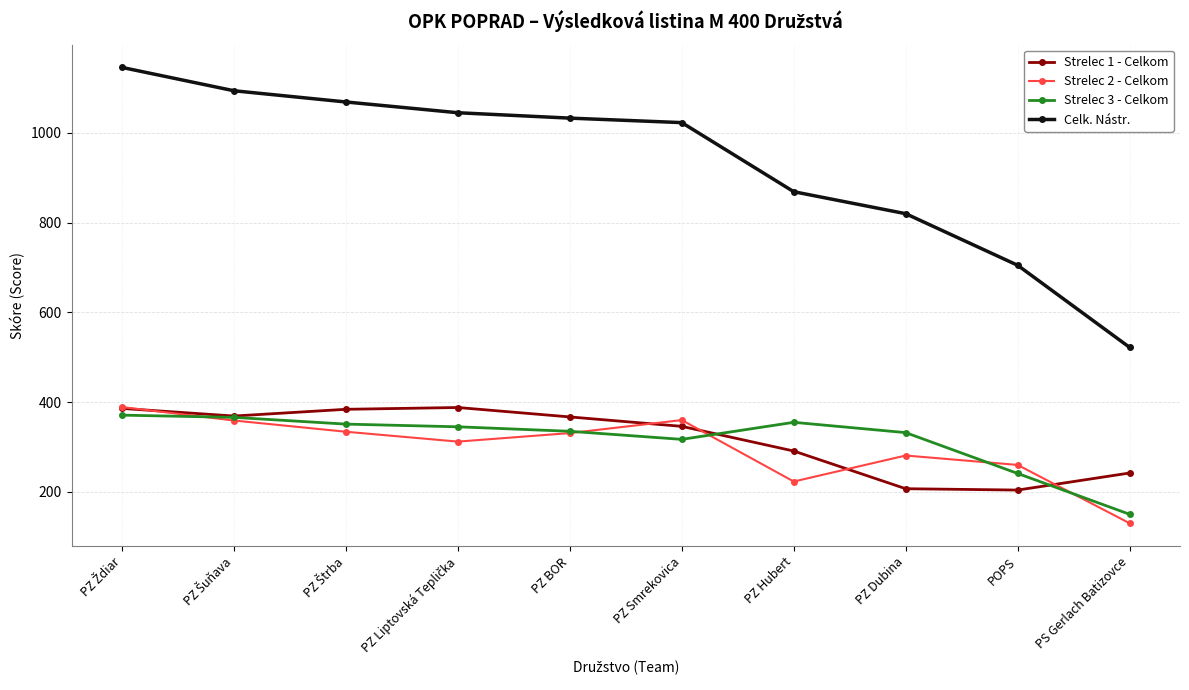

Which series has the largest total across all categories?

Celk. Nástr.